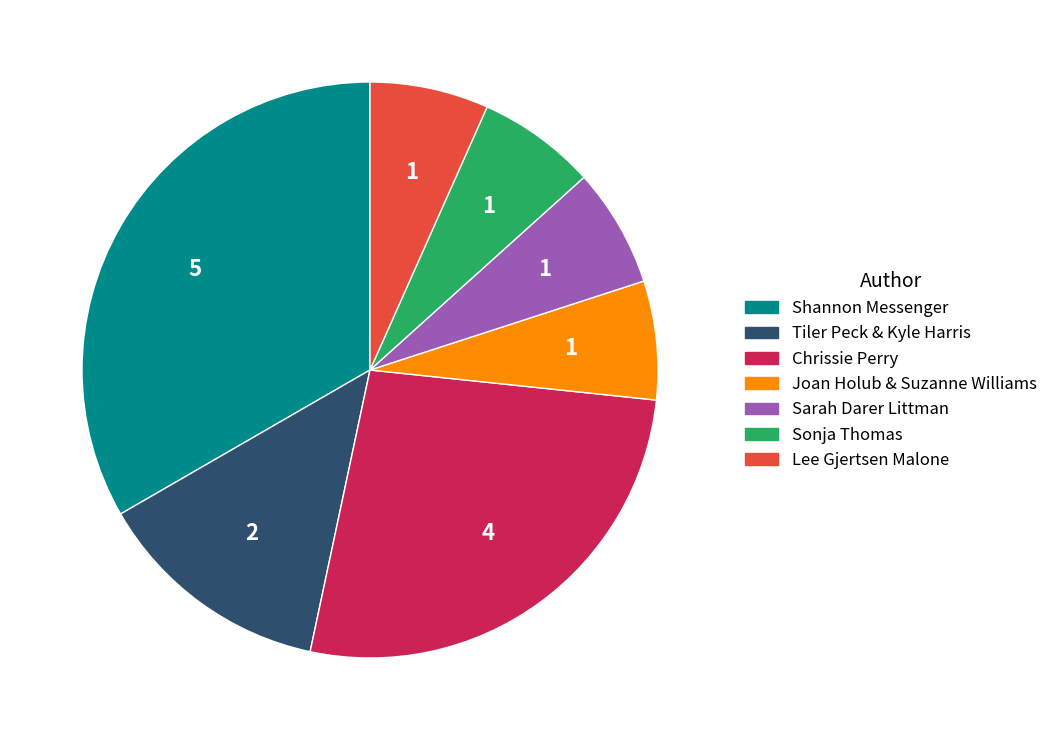

What is the ratio of the value at Shannon Messenger to the value at Sarah Darer Littman?

5.0